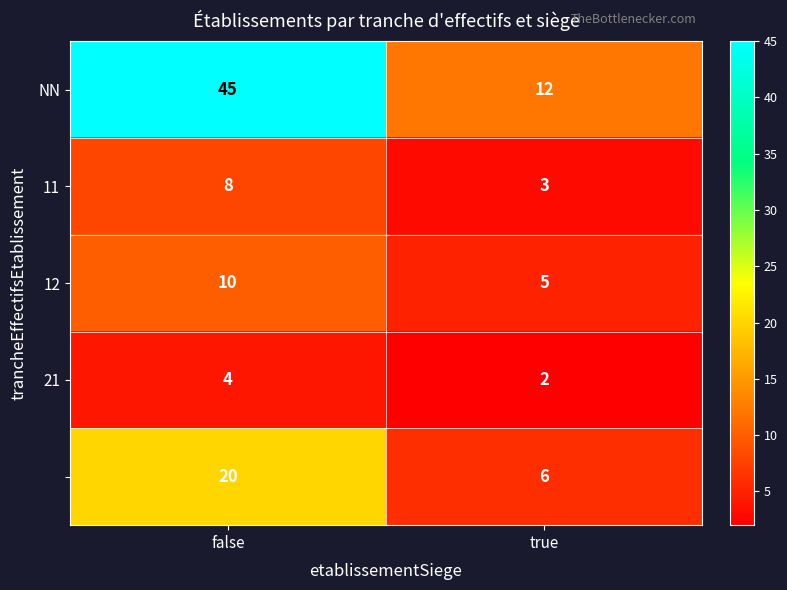

What is the smallest value displayed?

2